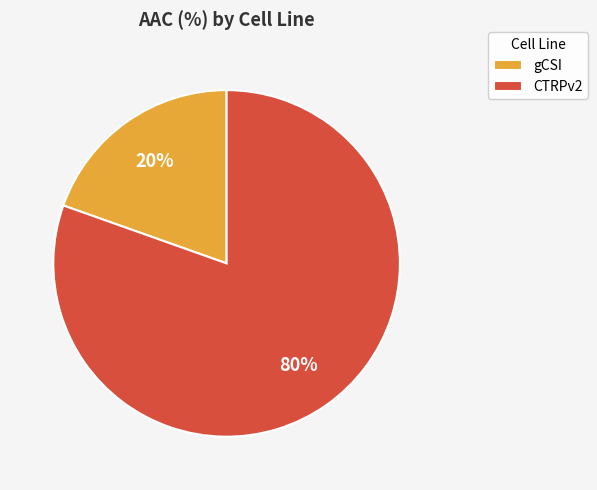

Which category has the biggest portion of the pie?

CTRPv2